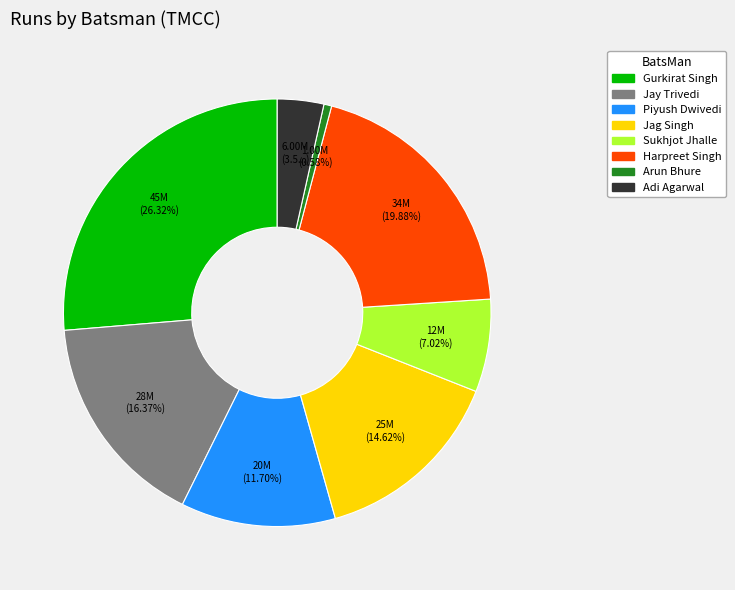

Is there a majority slice in this chart?

No